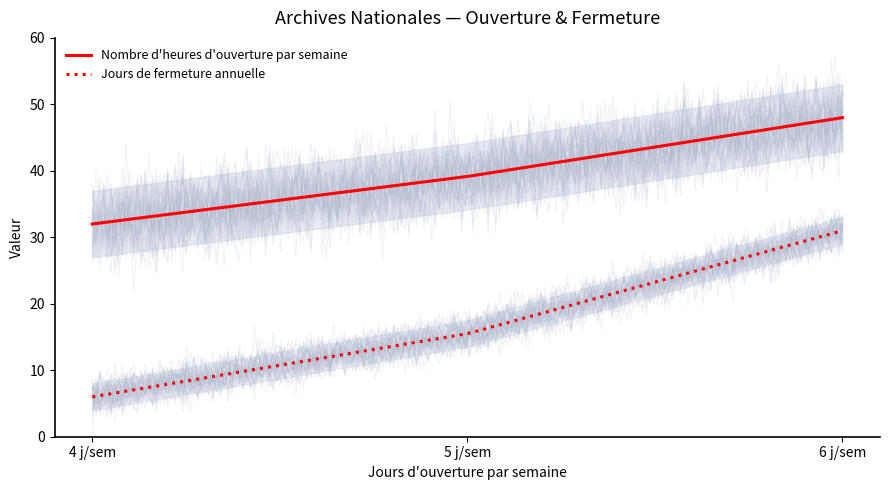

Which series has the largest total across all categories?

Nombre d'heures d'ouverture par semaine